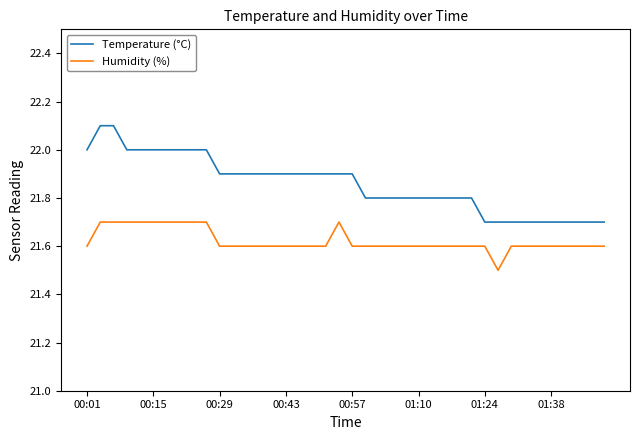

True or false: Temperature (°C) and Humidity (%) intersect in this chart.

False